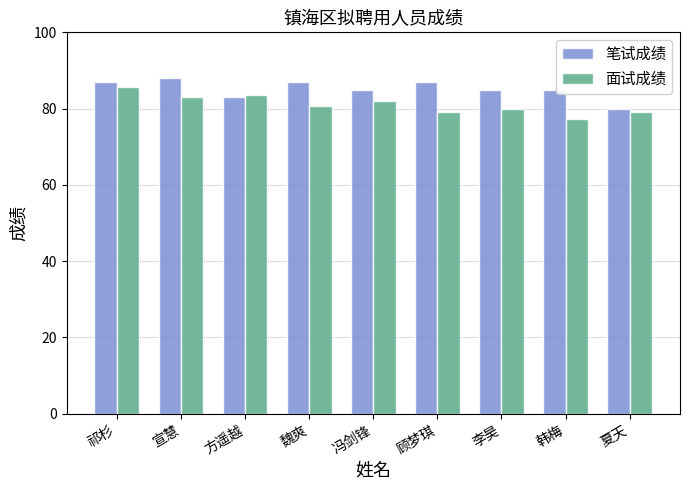

What is the difference between the highest and lowest values at 韩梅?

7.6